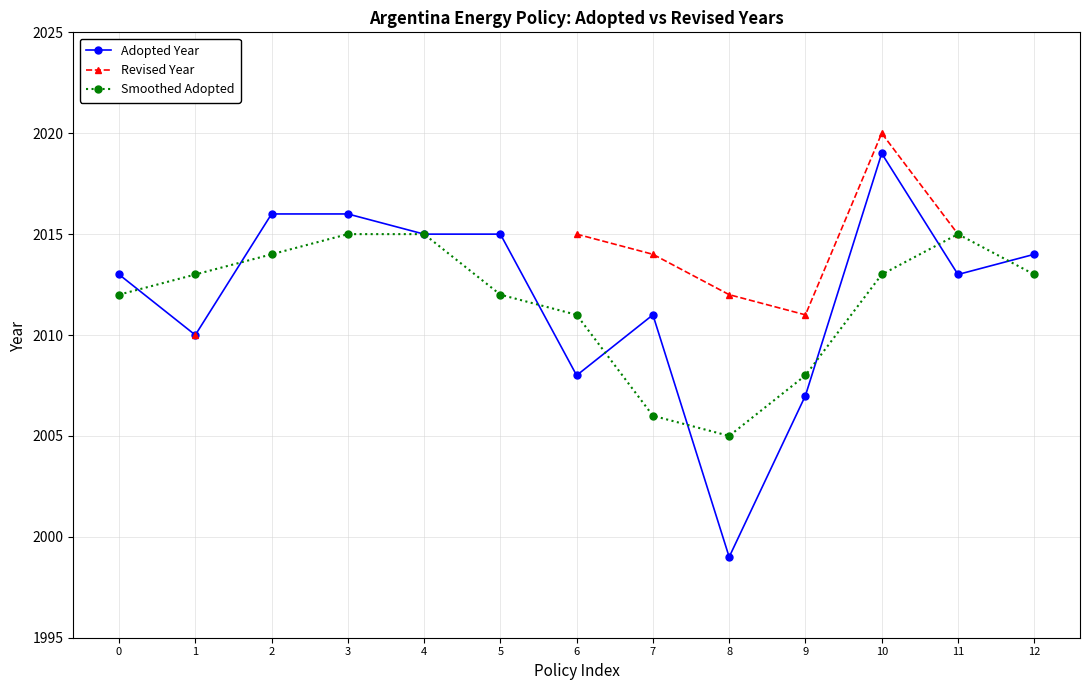

True or false: Adopted Year has a value of 2014.0 at 12.

True